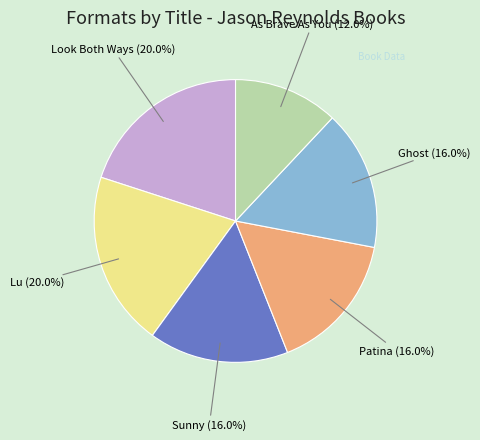

Is there any slice that represents more than half of the pie?

No